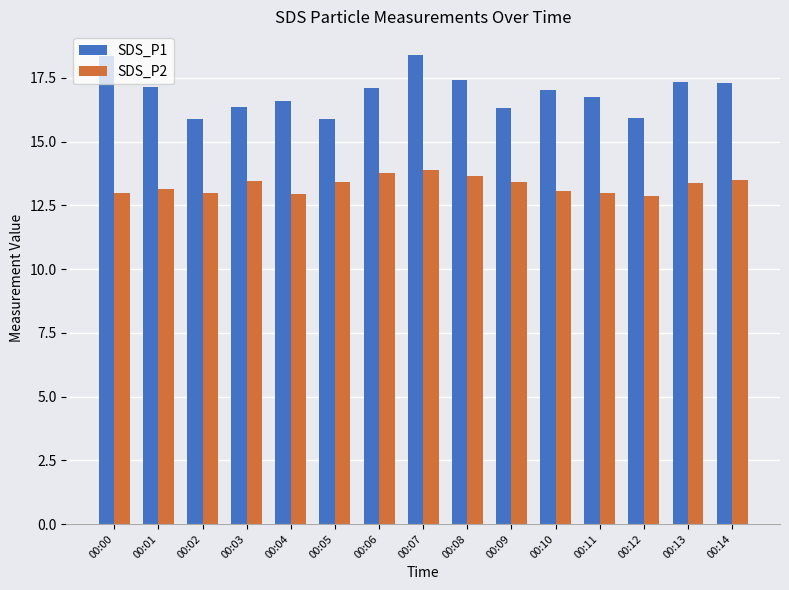

Is the value of SDS_P1 at 00:10 greater than the value of SDS_P2 at 00:00?

Yes